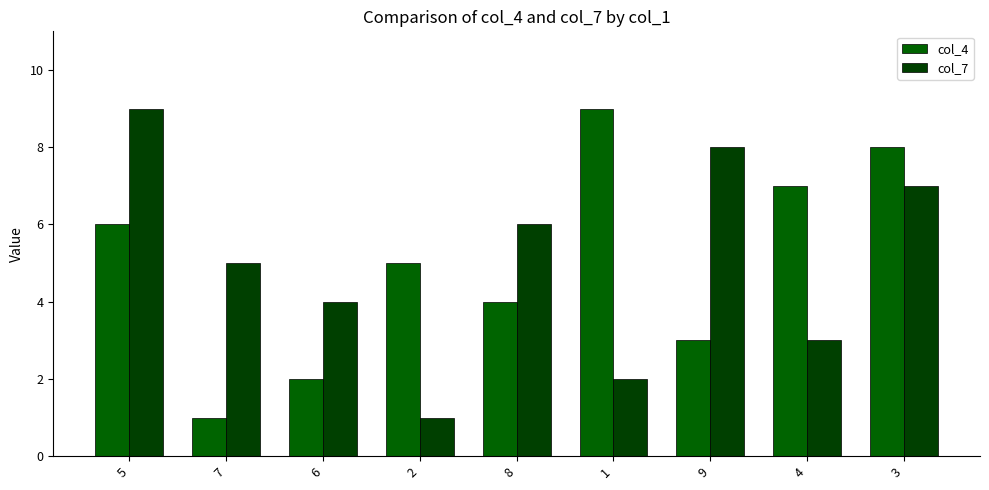

At which label is col_4 closest to 5?

2